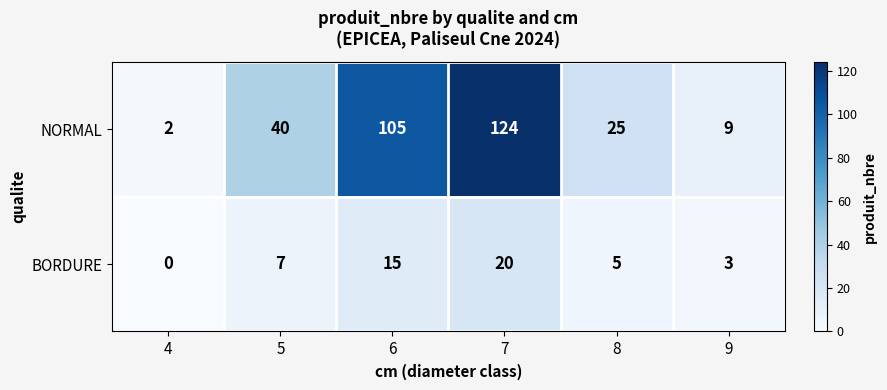

Reading left to right, transcribe all the data shown in this chart.

NORMAL: 4=2	5=40	6=105	7=124	8=25	9=9
BORDURE: 4=0	5=7	6=15	7=20	8=5	9=3